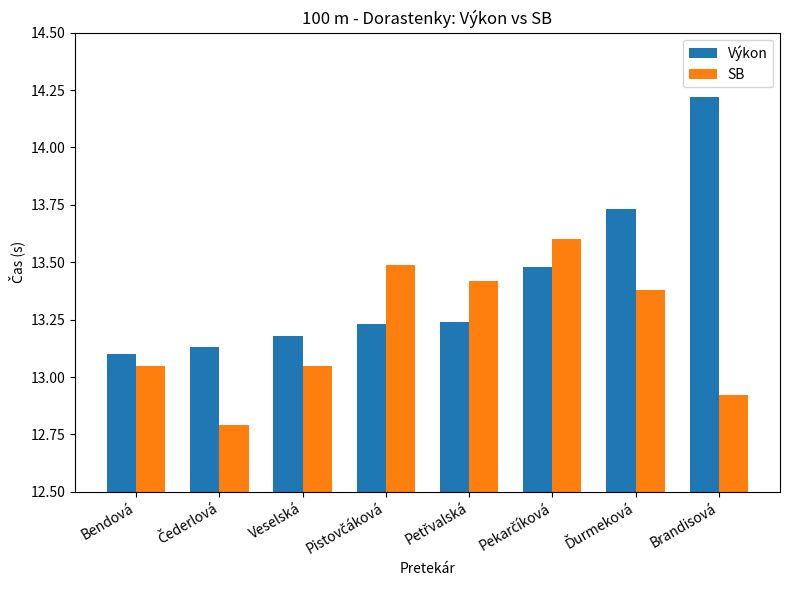

Which category has the highest value in the Výkon series?

Brandisová